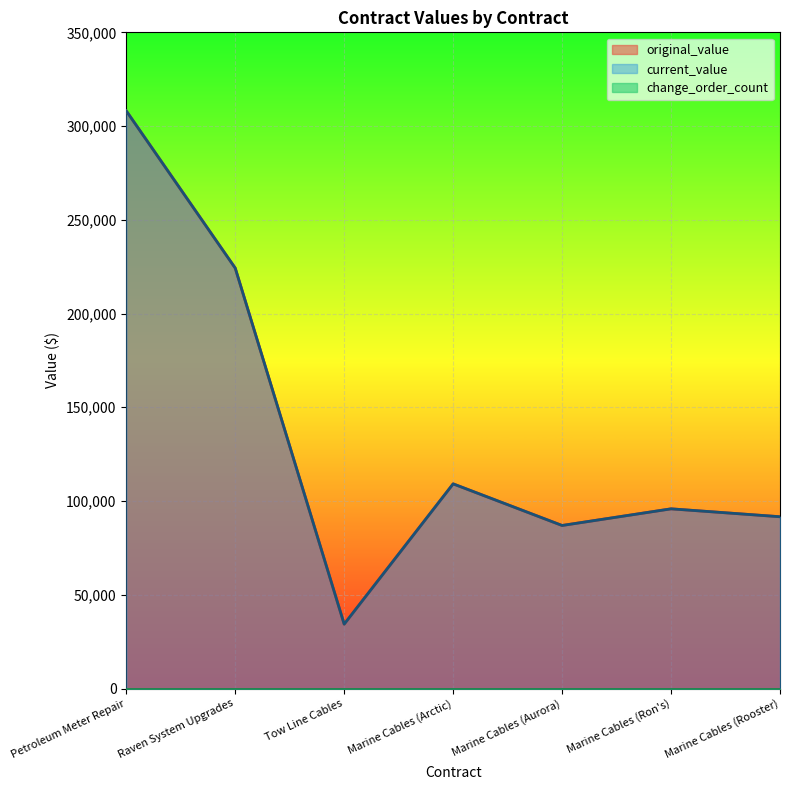

What is the maximum value for current_value?

308100.0